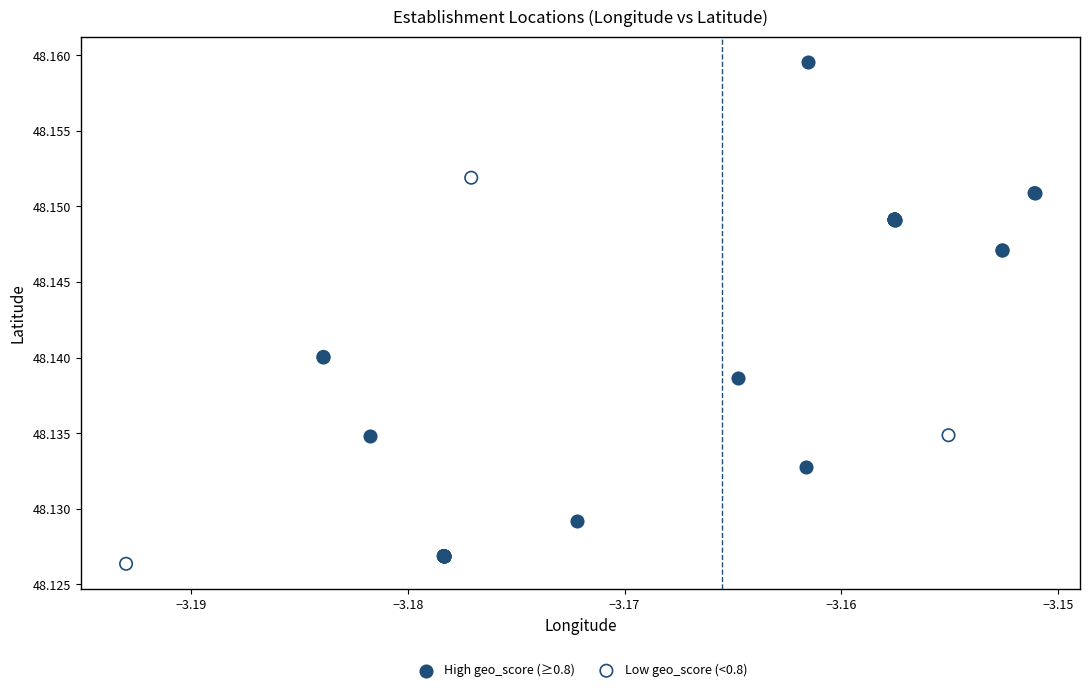

Which series reaches the maximum Y coordinate?

High geo_score (≥0.8)